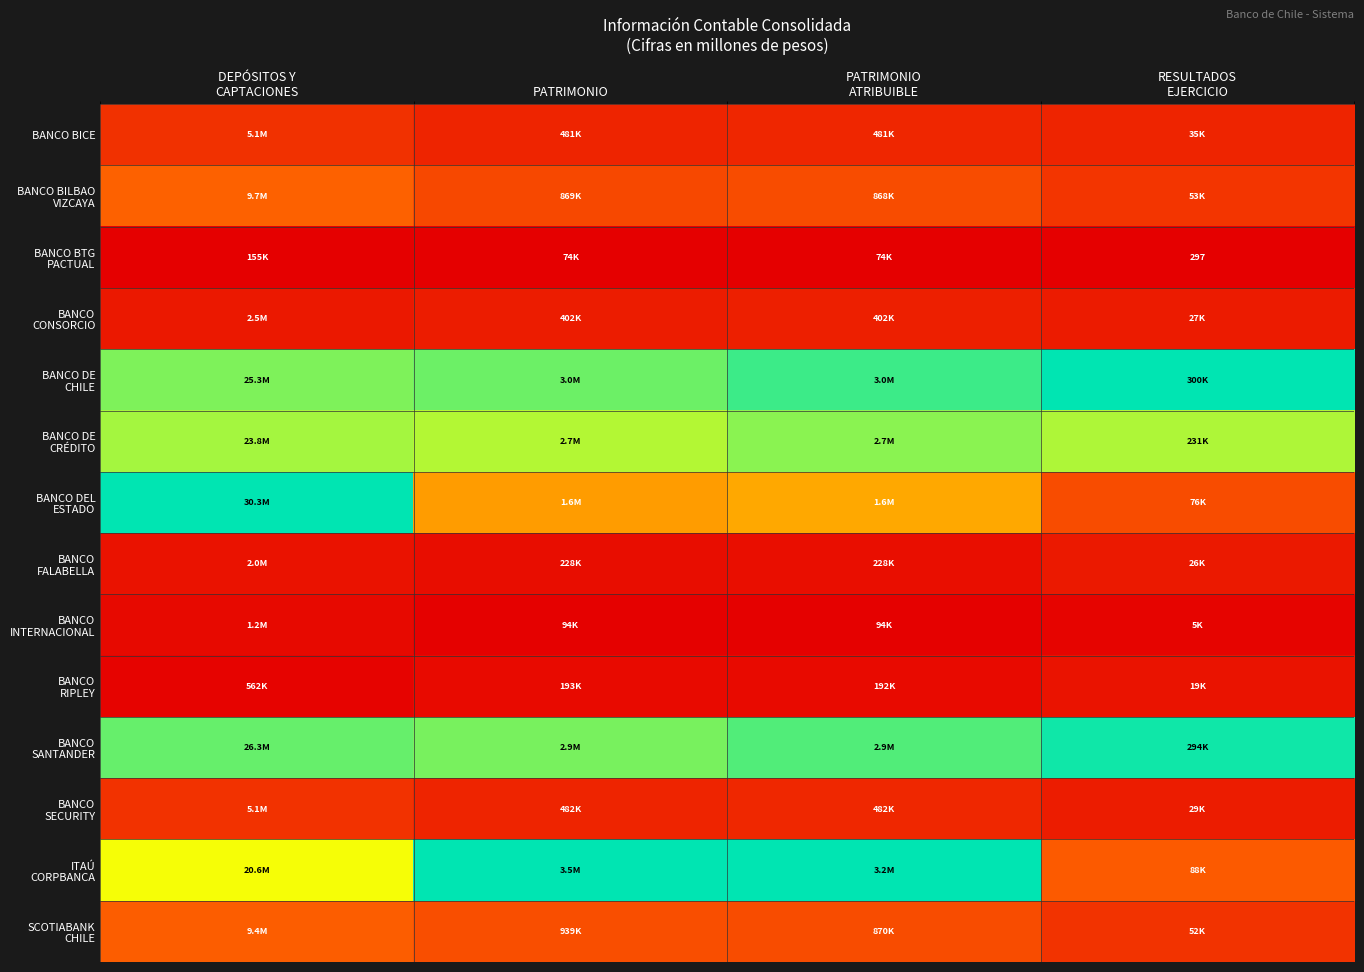

Where is BANCO DEL ESTADO nearest to the value 0?

RESULTADOS EJERCICIO